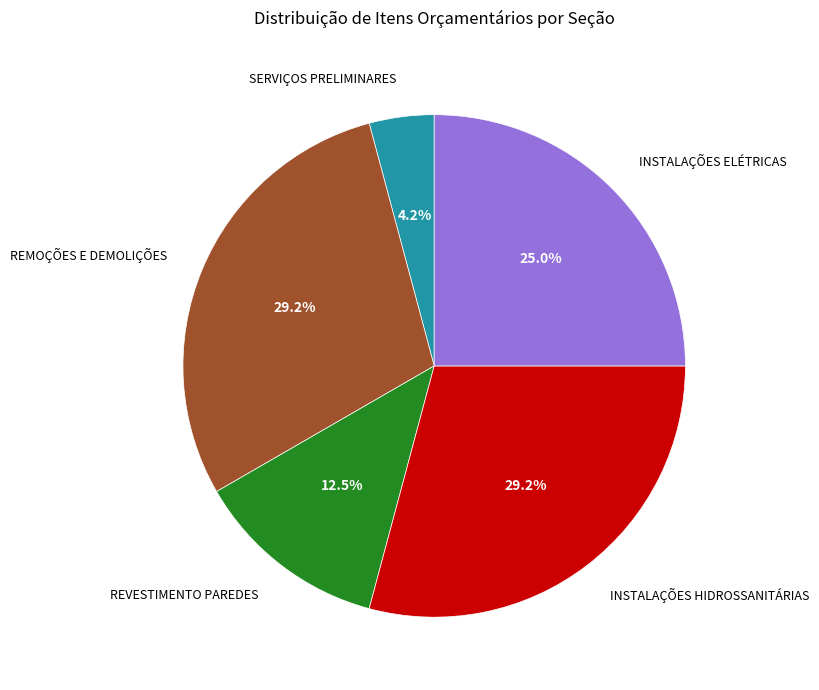

To the nearest percent, what percentage of the pie is INSTALAÇÕES ELÉTRICAS?

25%